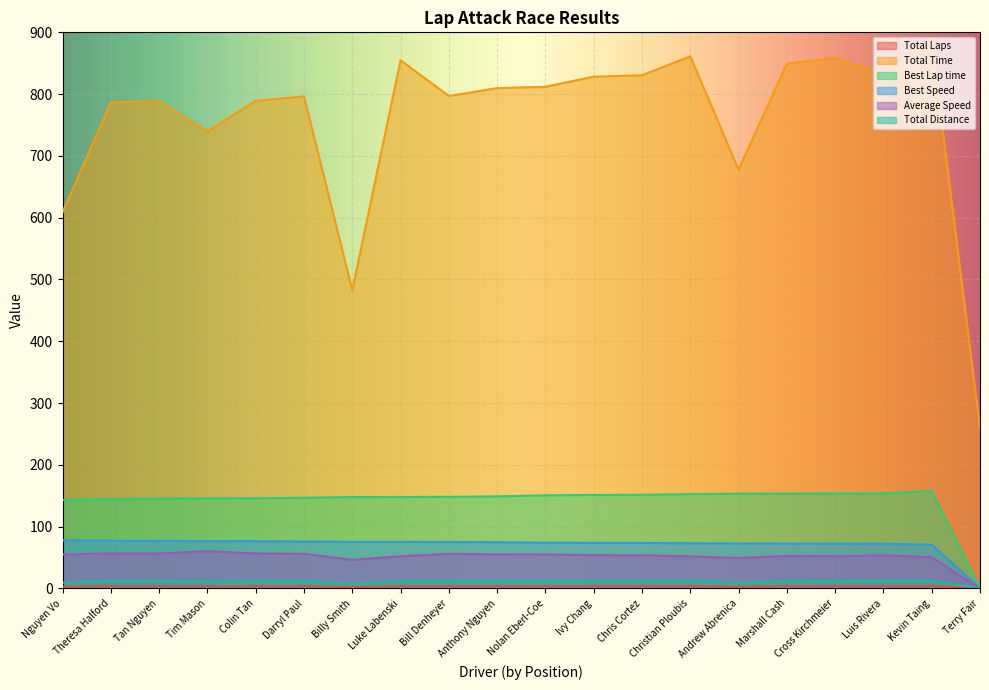

How many series are shown in this chart?

6